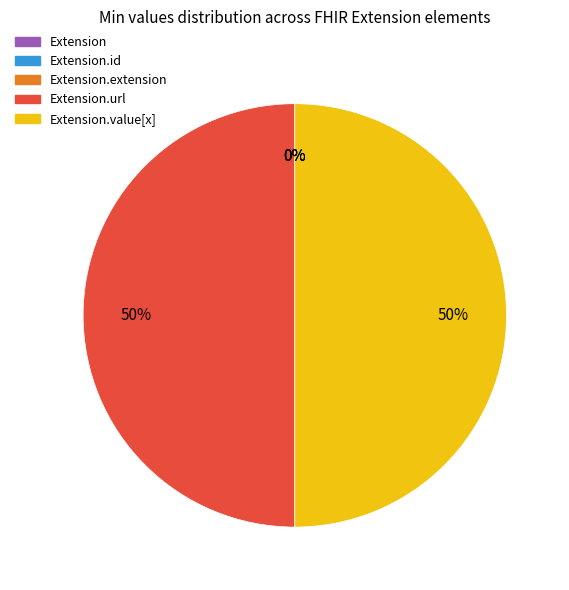

The Extension.id slice represents 1% of the pie. True or false?

False